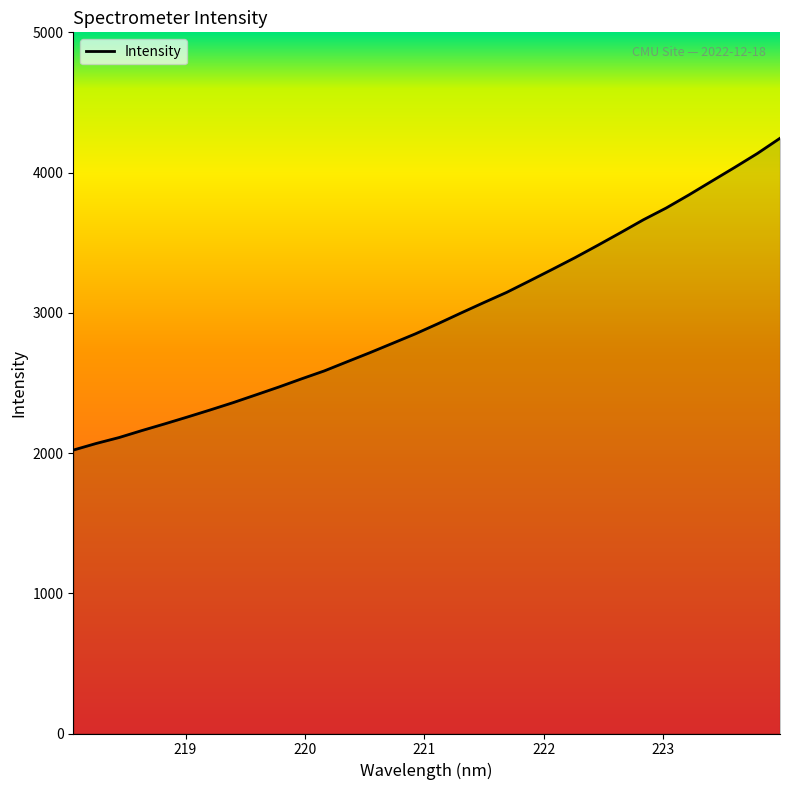

Does the chart have visible grid lines?

No